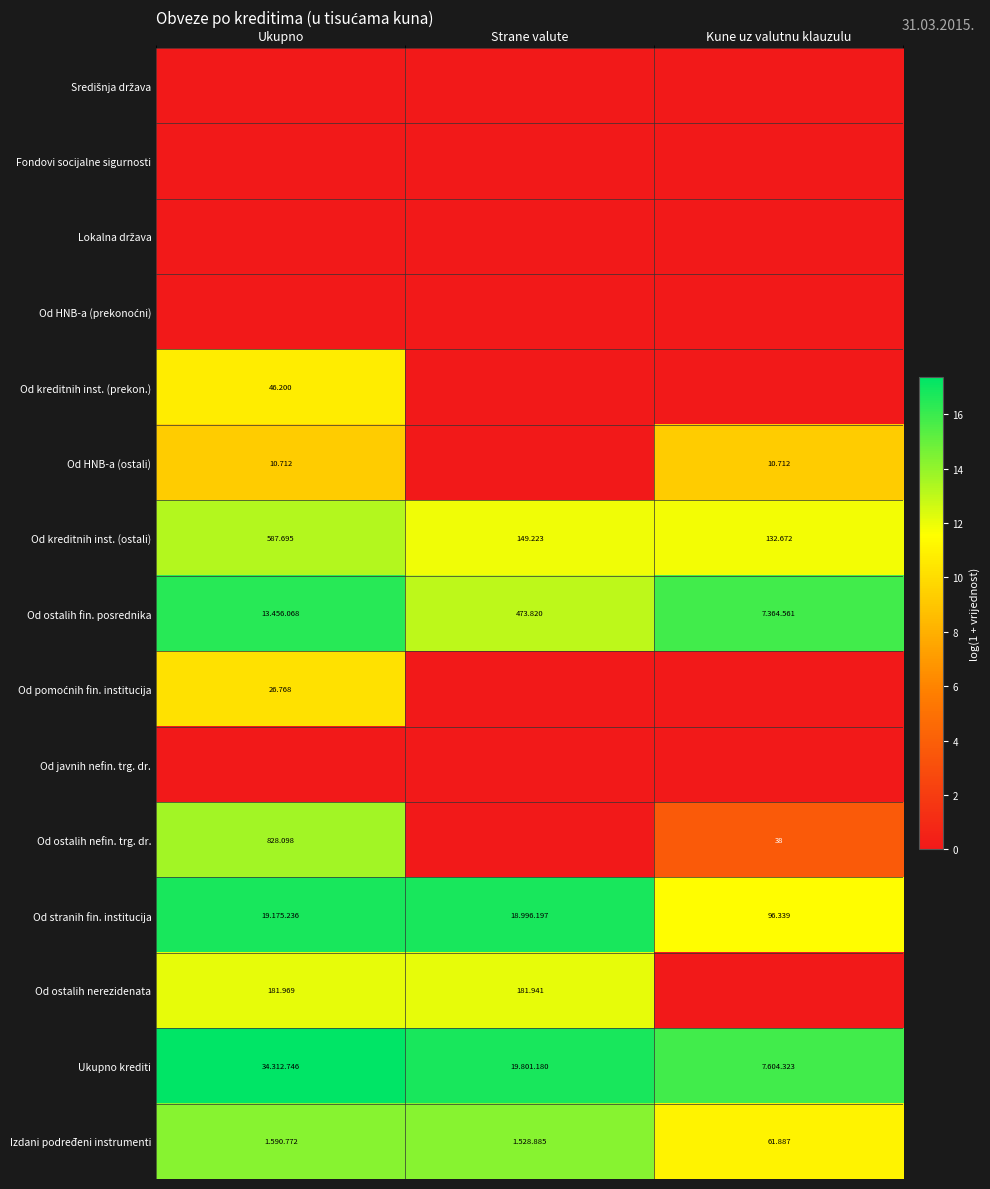

Which has a higher value, Ukupno or Kune uz valutnu klauzulu?

Ukupno